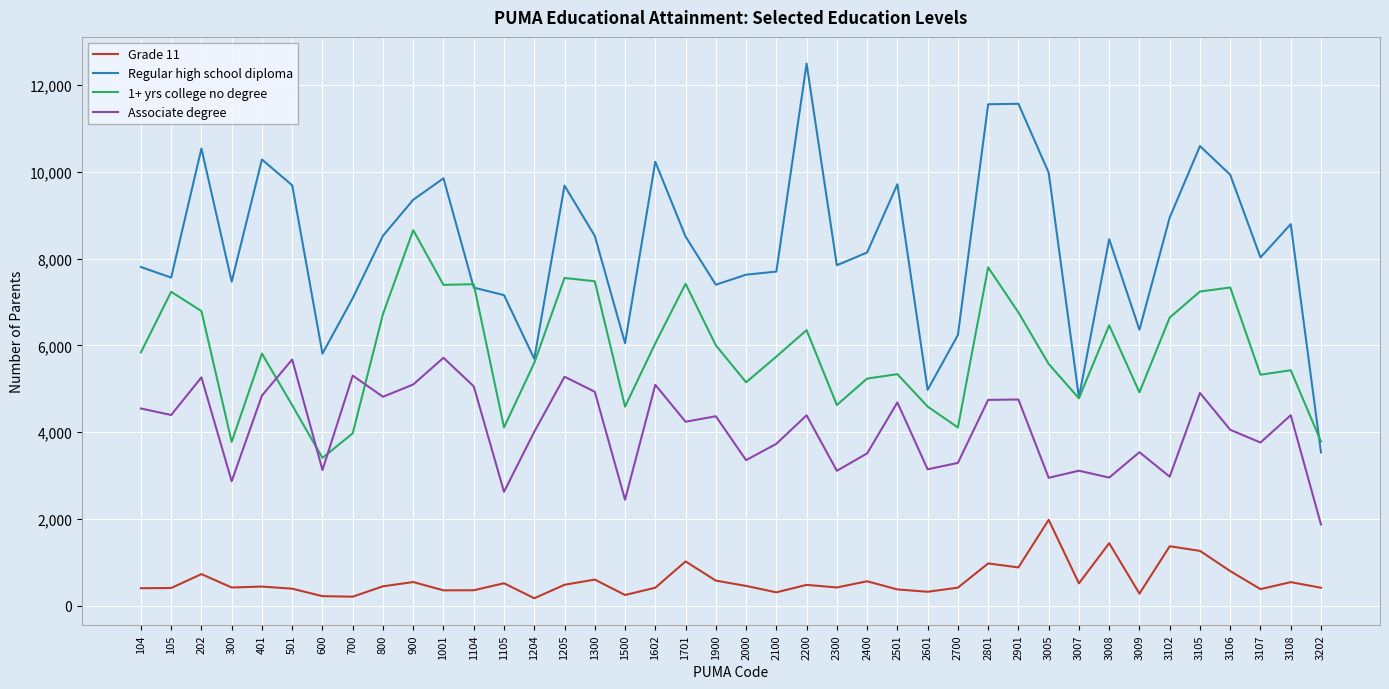

Which series has the largest total across all categories?

Regular high school diploma